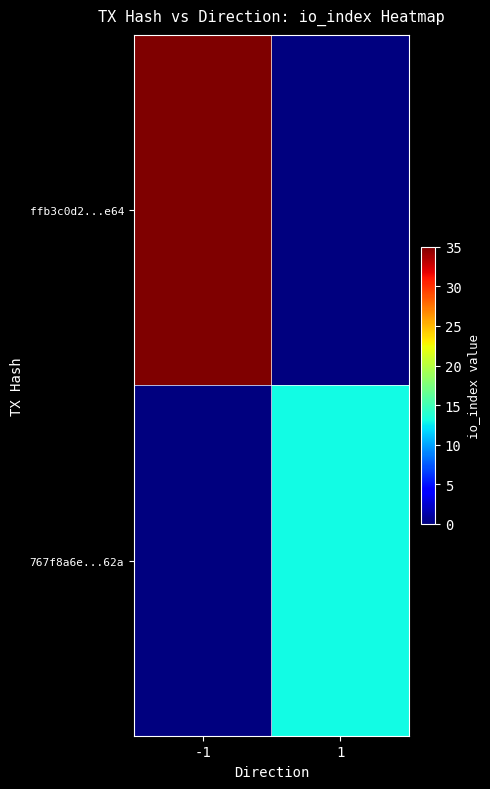

How many categories are shown in the chart?

2